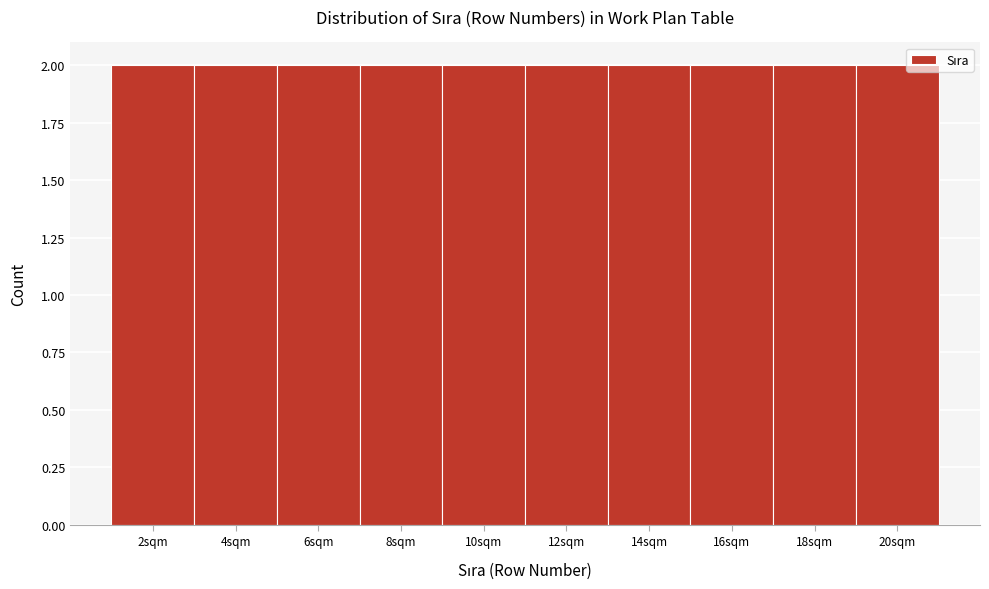

Reading left to right, transcribe this chart: for each bar, give the range it covers on the x-axis and its height. The values are not printed on the chart, so give them approximately, as read against the axis.

1 to 3: 2
3 to 5: 2
5 to 7: 2
7 to 9: 2
9 to 11: 2
11 to 13: 2
13 to 15: 2
15 to 17: 2
17 to 19: 2
19 to 21: 2